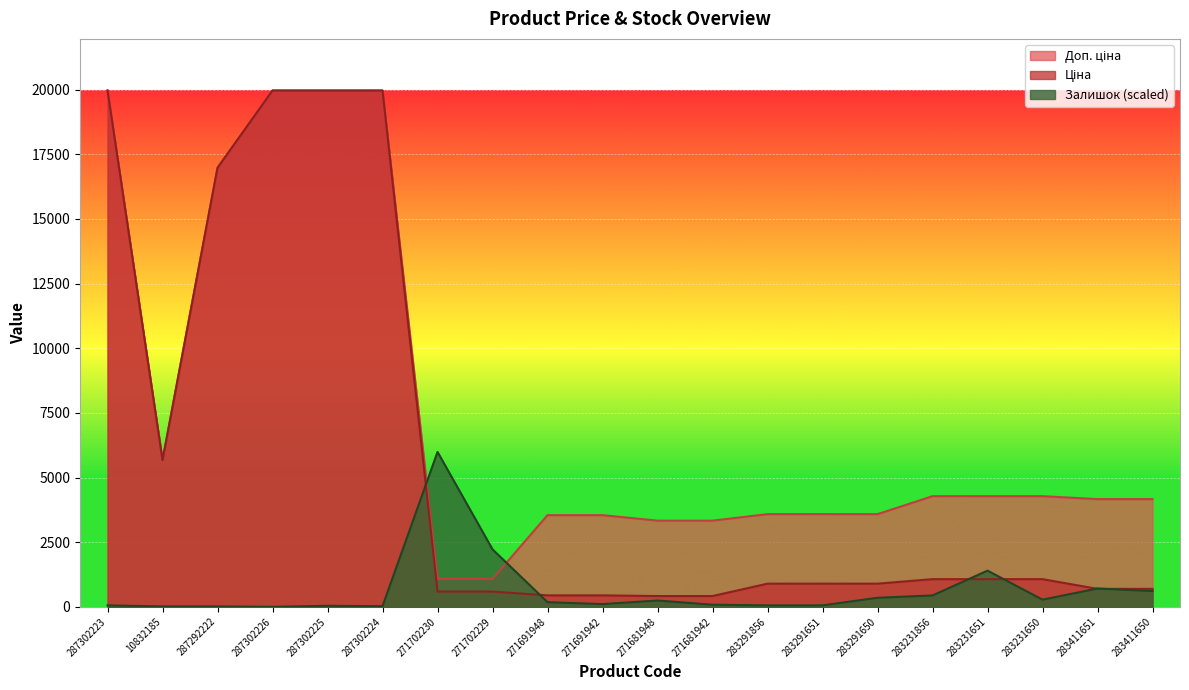

How many values in the Доп. ціна series are below 4165?

9